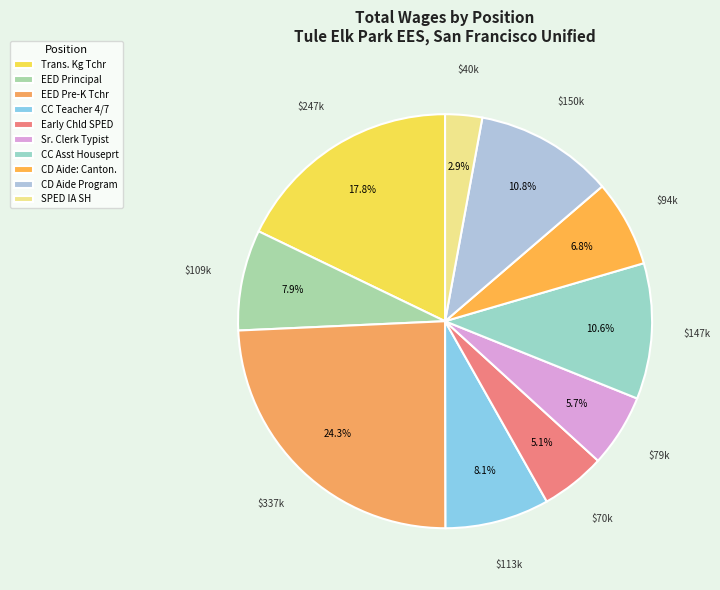

Does any single category account for the majority?

No